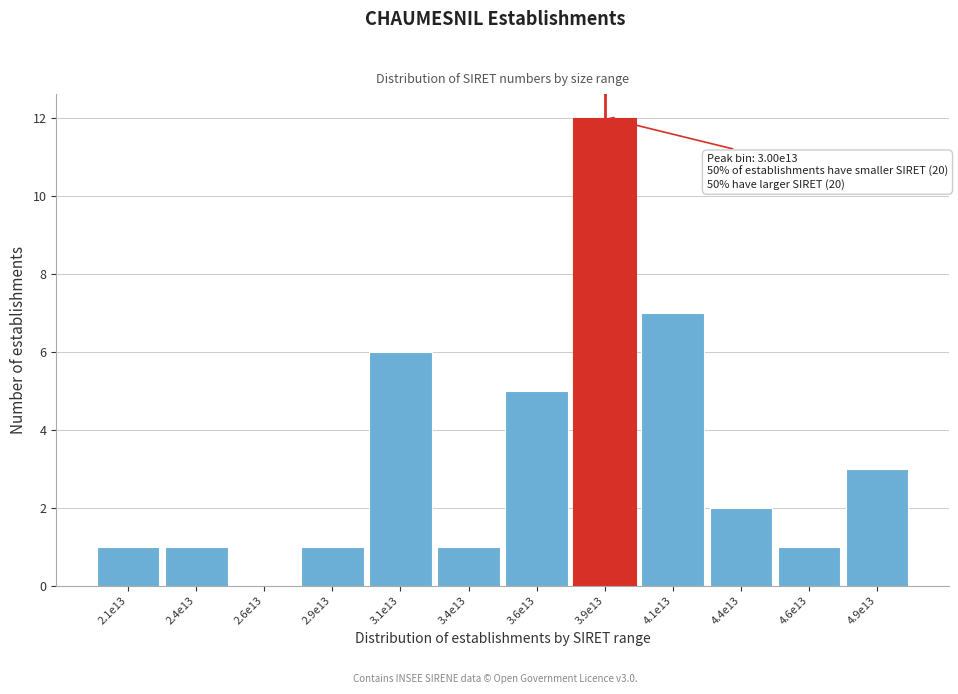

Reading left to right, what are all the values shown in this chart?

2.1e13=1	2.4e13=1	2.6e13=0	2.9e13=1	3.1e13=6	3.4e13=1	3.6e13=5	3.9e13=12	4.1e13=7	4.4e13=2	4.6e13=1	4.9e13=3